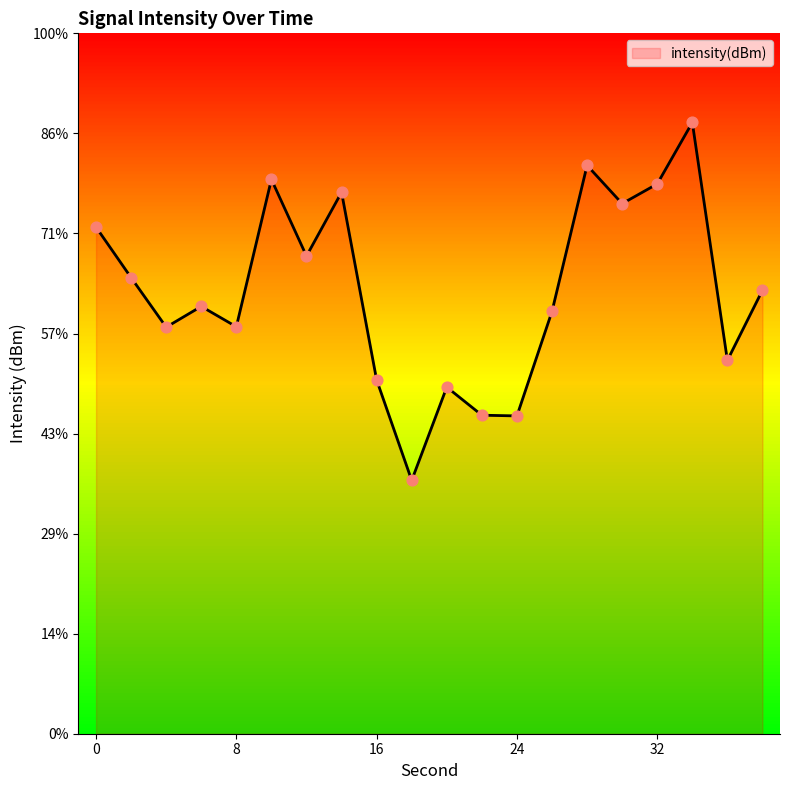

Which has a higher value, 24 or 14?

14